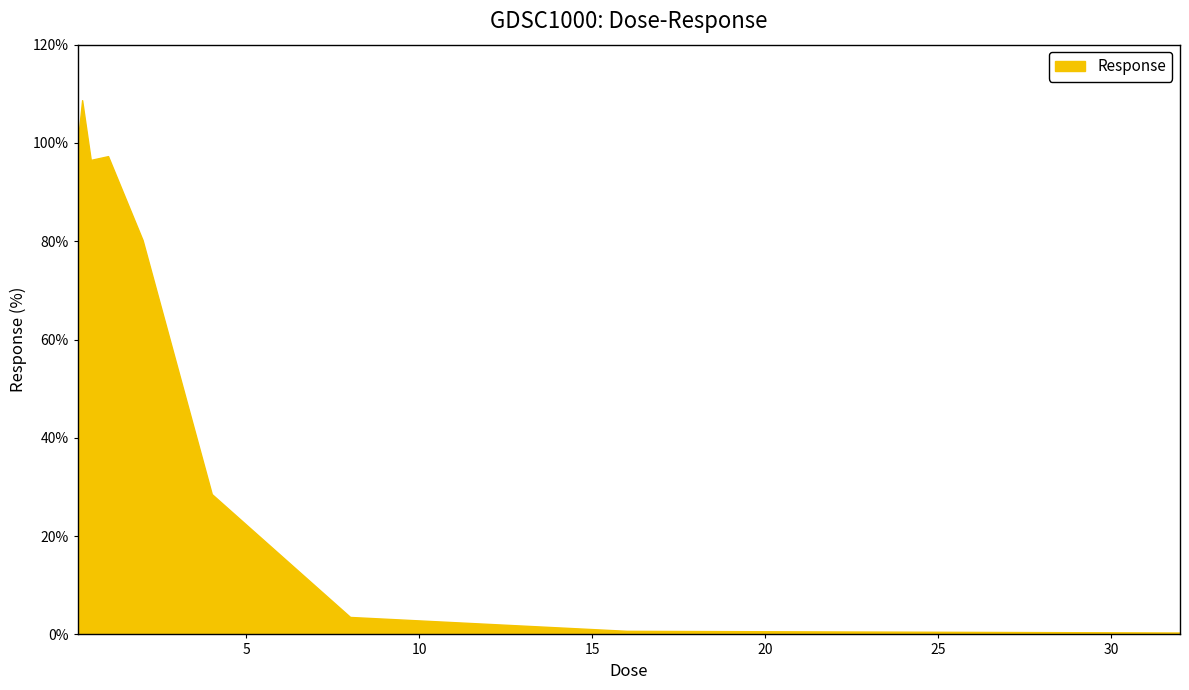

What is the difference between the maximum and minimum values?

108.3